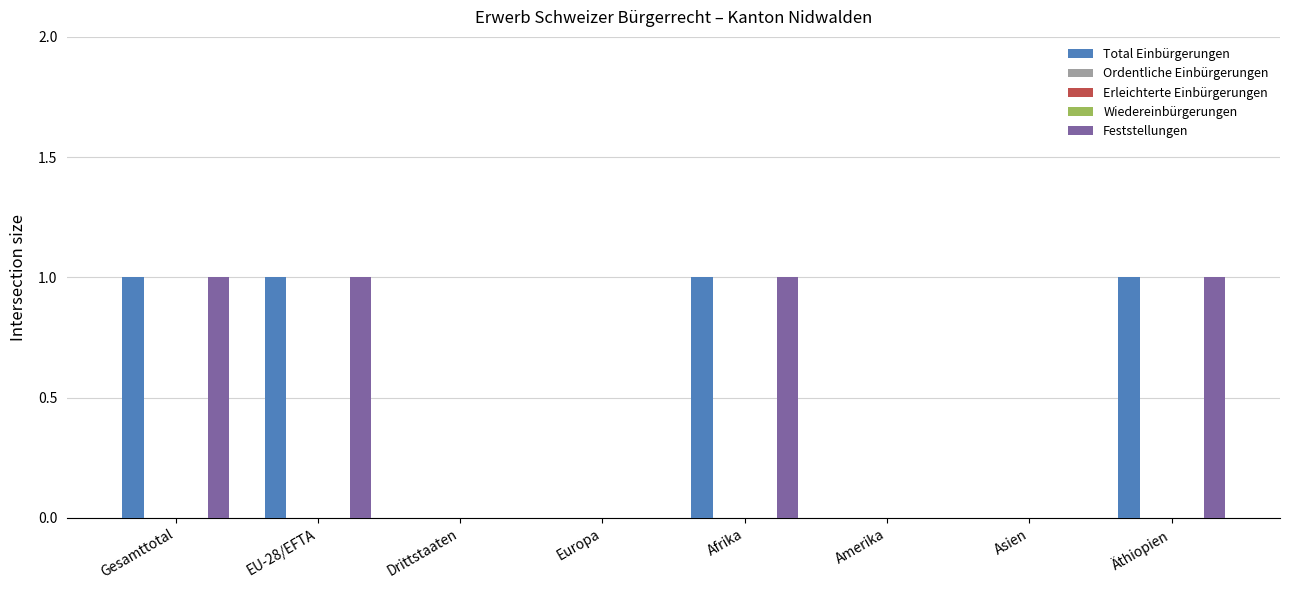

Which series has the largest range (max minus min)?

Total Einbürgerungen